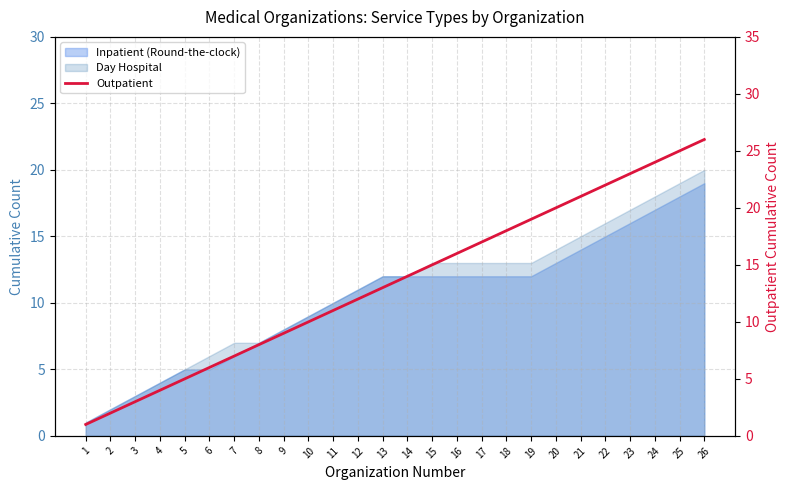

Is it true that the value at 11 is 6?

False